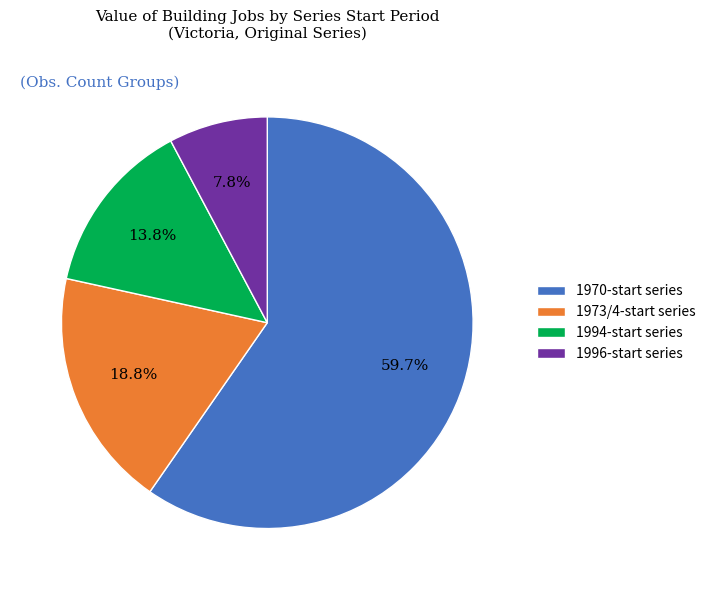

Rank the categories by value from lowest to highest.

1996-start series, 1994-start series, 1973/4-start series, 1970-start series